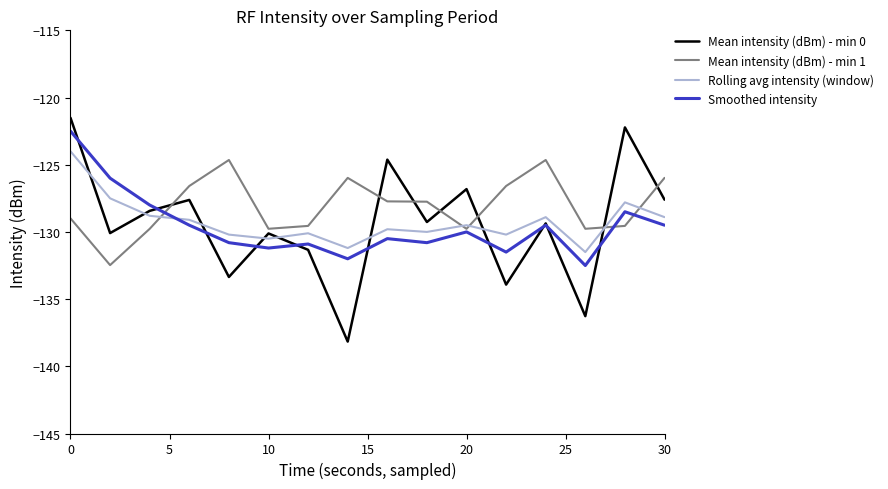

What is the maximum value shown in the chart?

-121.5